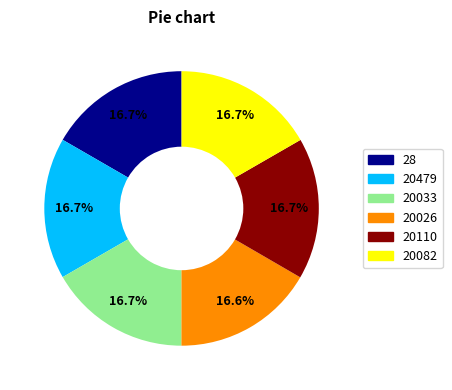

True or false: 20026 accounts for 17% of the total.

True